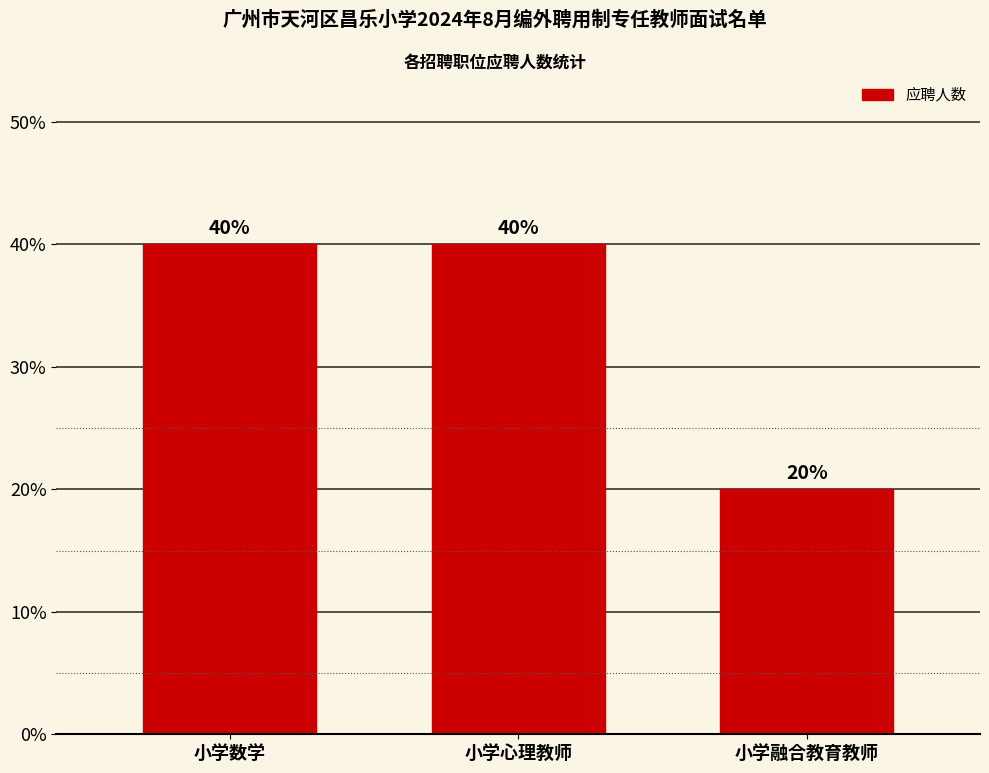

Count the values in the range 20 to 40.

3